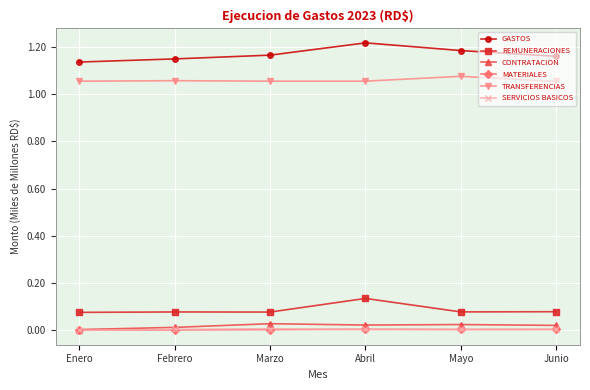

Count the GASTOS values in the range 1 to 2.

6